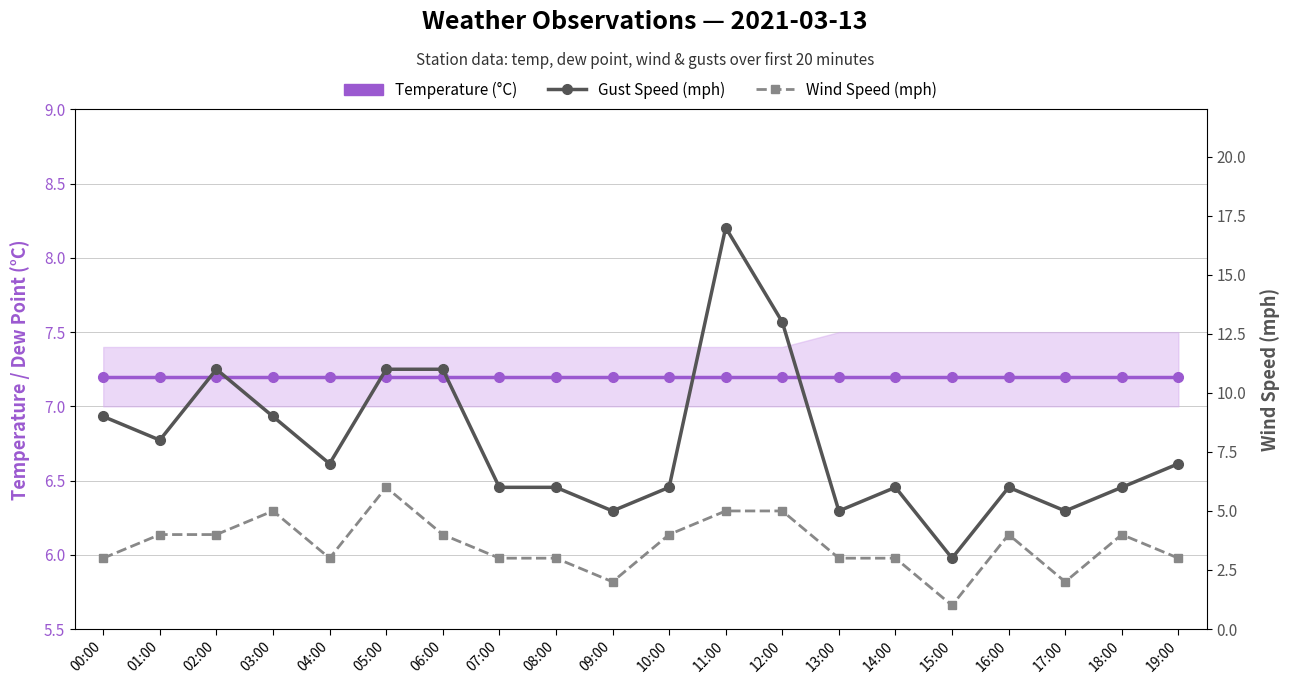

What is the maximum value shown in the chart?

17.0